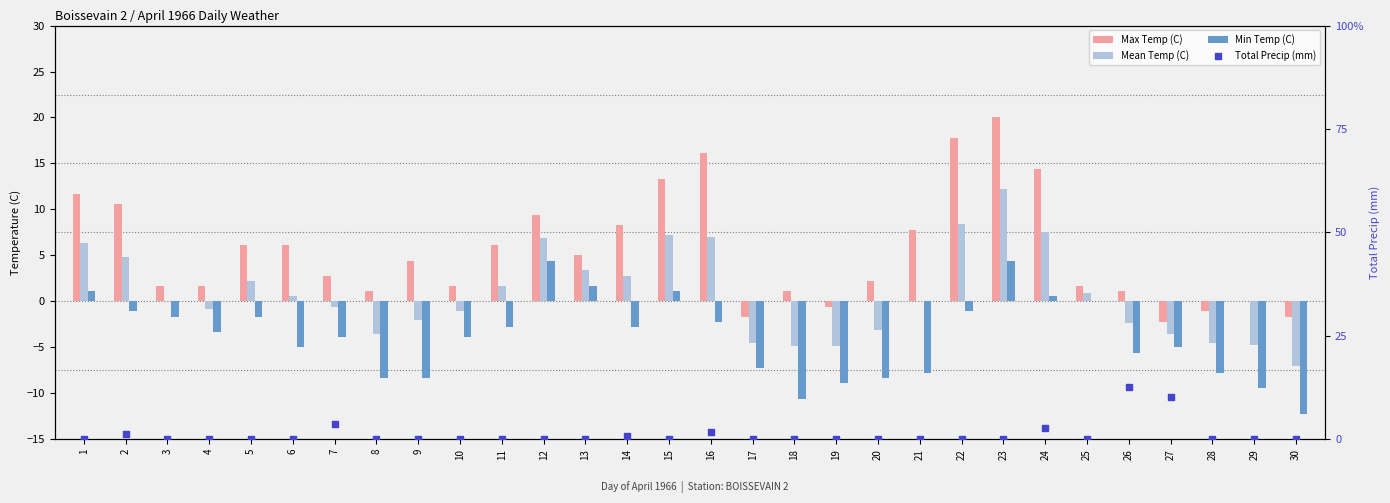

At which category is the sum across all series the highest?

23